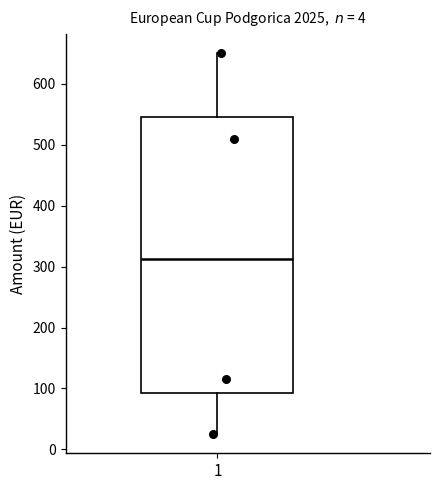

Read this box plot against the y-axis: the position of the median line, the range covered by the box, and the ends of both whiskers. The values are not printed on the chart, so give them approximately, as read against the axis.

median 310, box 90 to 550, whiskers 30 to 650